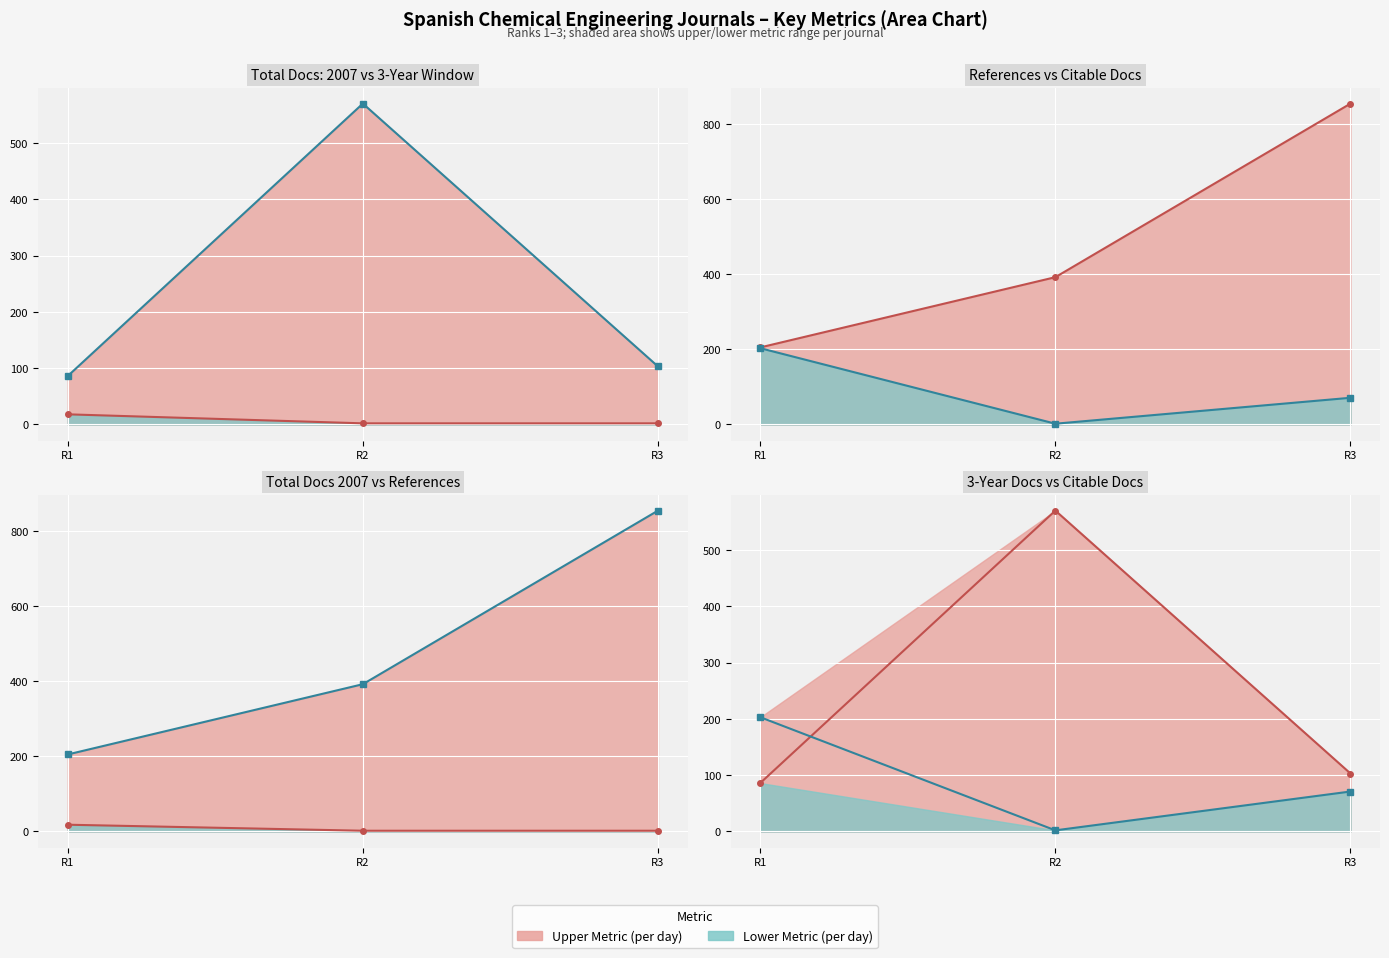

The Total Refs. line series shows 1535 at R3. True or false?

False